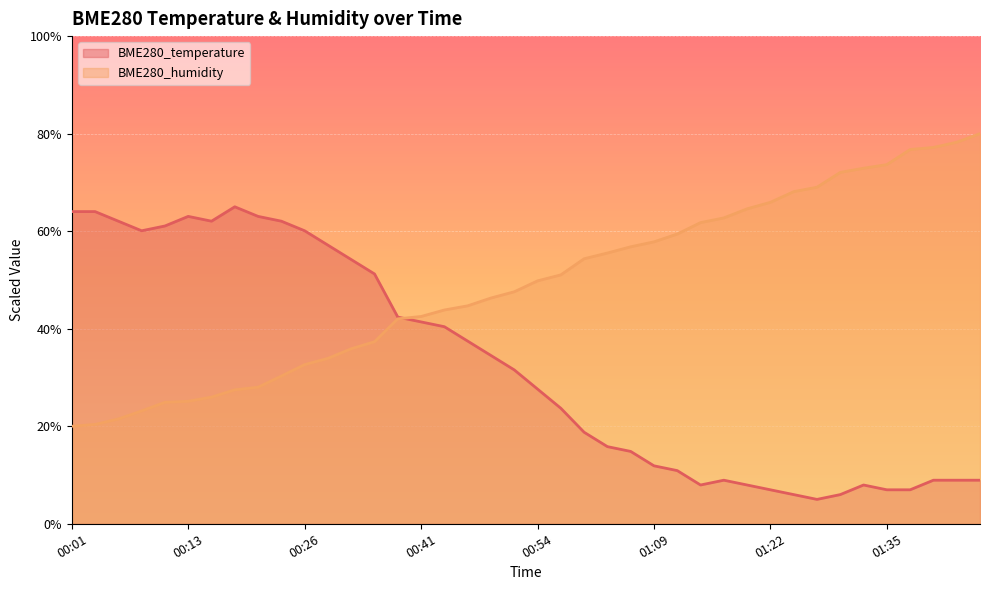

What is the difference between the second highest and second lowest values in the BME280_humidity series?

57.9